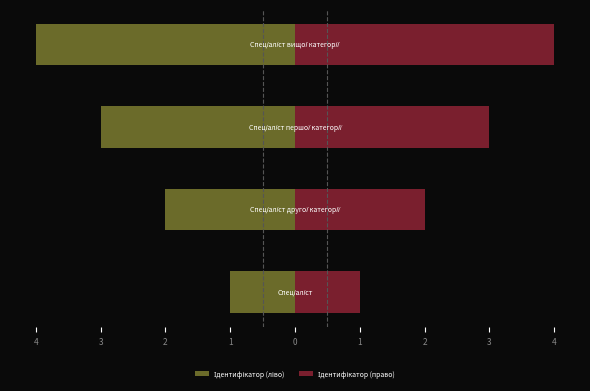

What is the value of the Ідентифікатор (право) bar at the 2nd from the left?

2